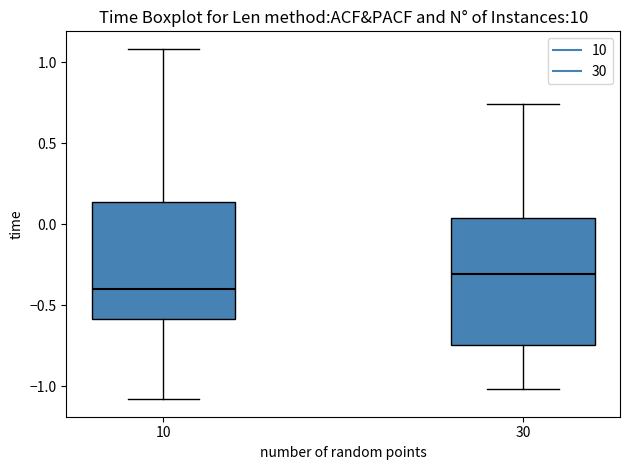

Reading left to right, transcribe this box plot: for each box, give where its median line is, the range the box spans, and where its two whiskers end, as read against the y-axis. The values are not printed on the chart, so give them approximately, as read against the axis.

10: median -0.40, box -0.60 to 0.15, whiskers -1.10 to 1.10
30: median -0.30, box -0.75 to 0.05, whiskers -1.00 to 0.75